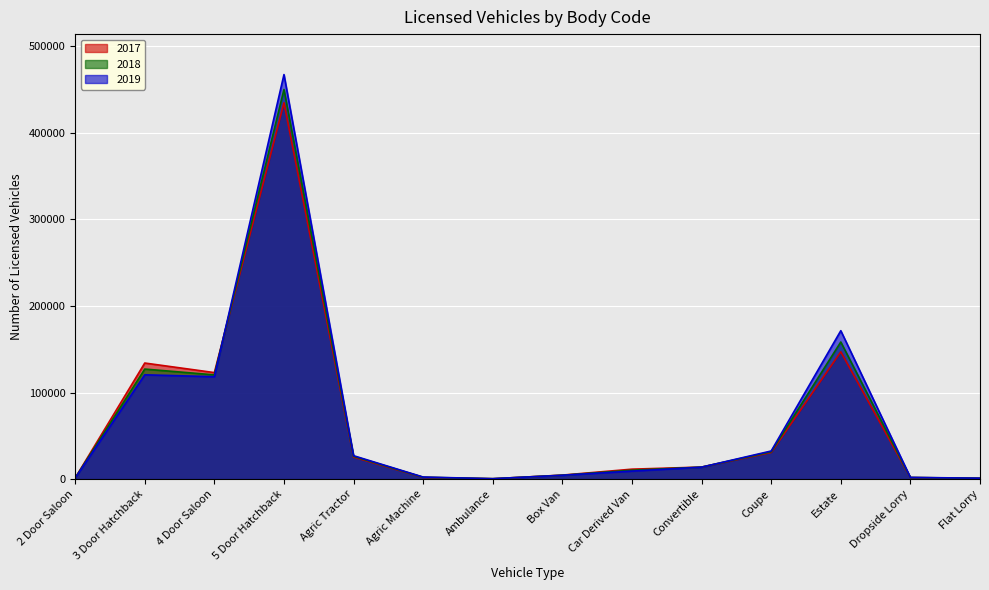

The value of 2017 at 3 Door Hatchback is 134067. True or false?

True